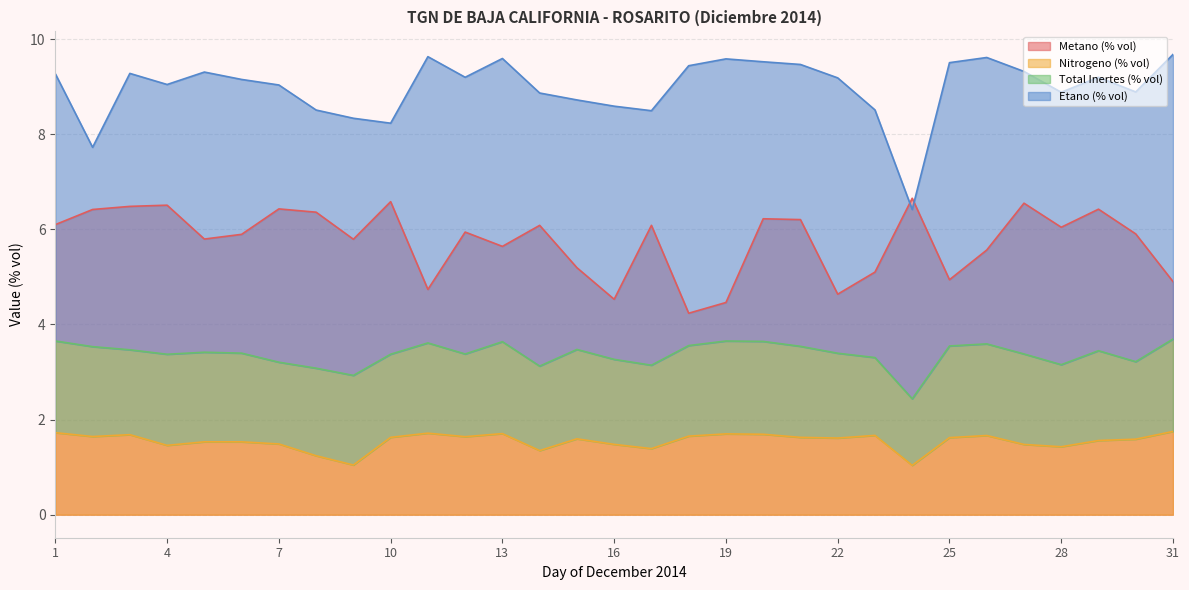

True or false: Nitrogeno (% vol) and Metano (% vol) intersect in this chart.

False